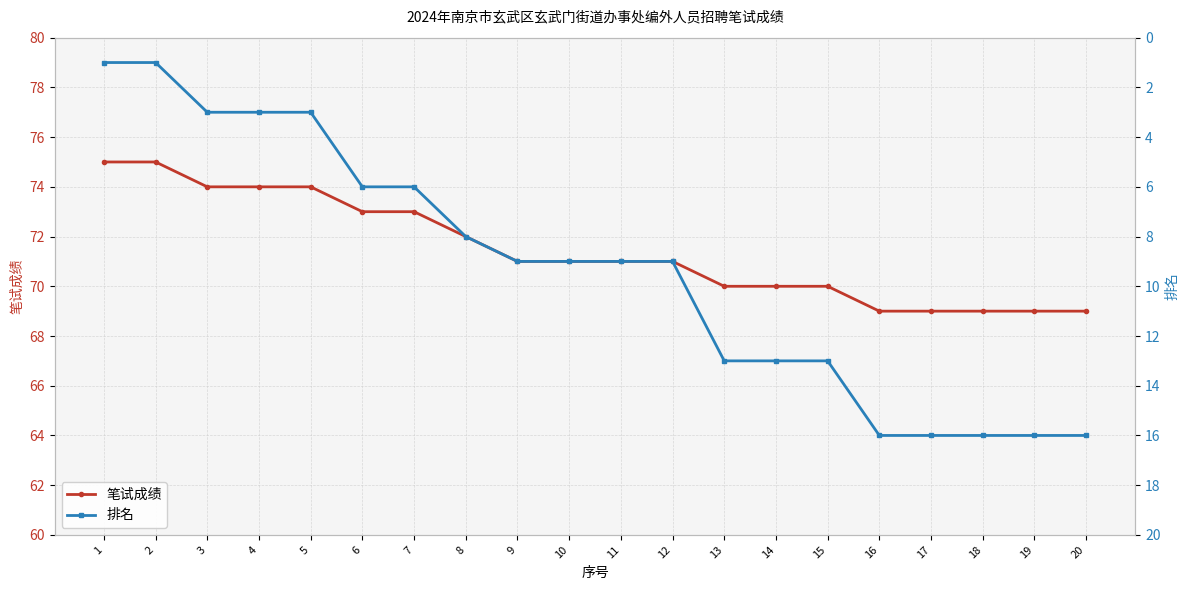

What is the difference between the maximum and second lowest values in the 笔试成绩 series?

6